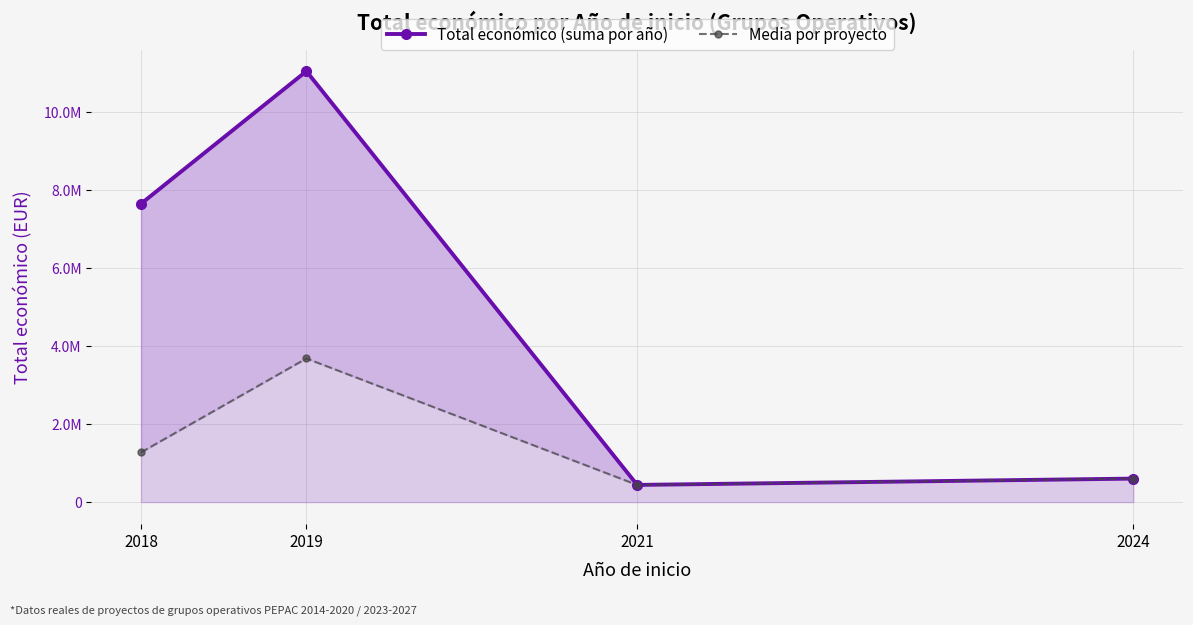

The Total económico (suma por año) series shows 11959210.3 at 2018. True or false?

False